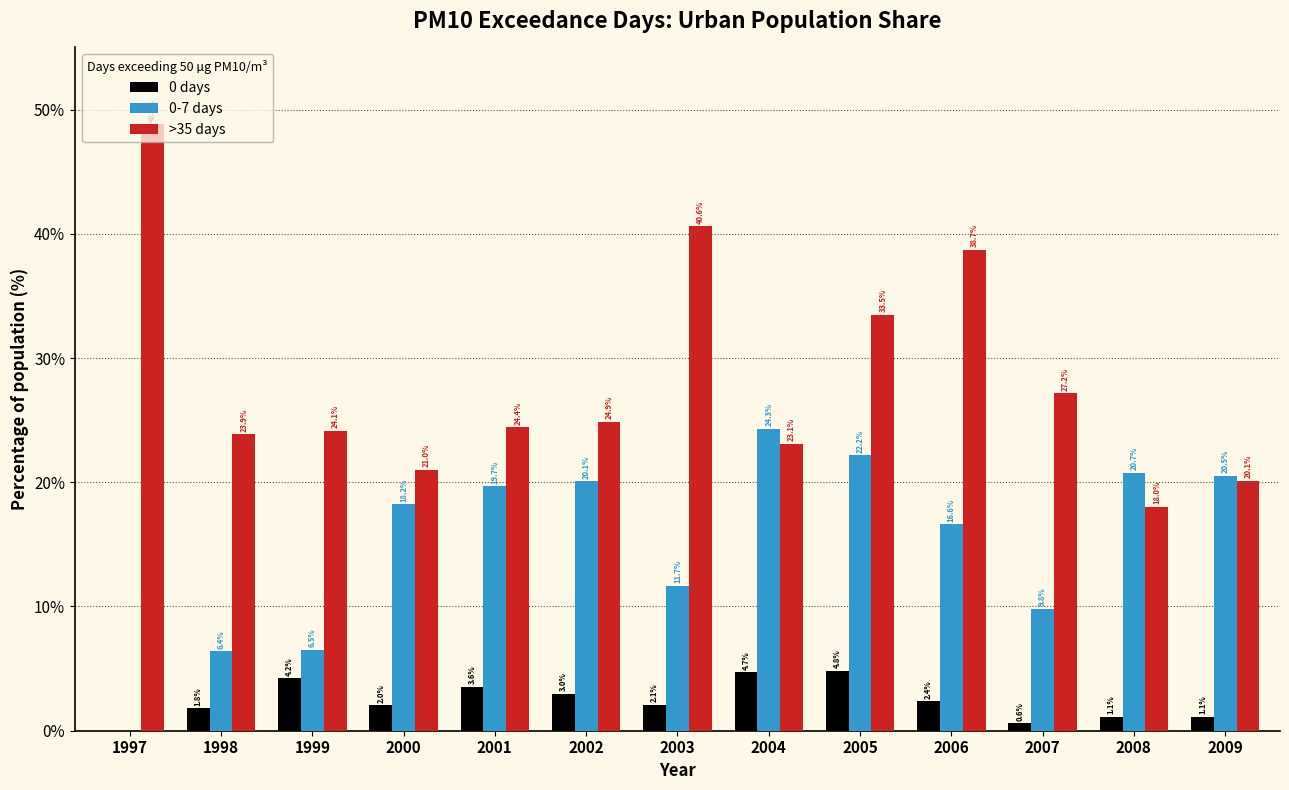

At which label does >35 days reach its peak?

1997